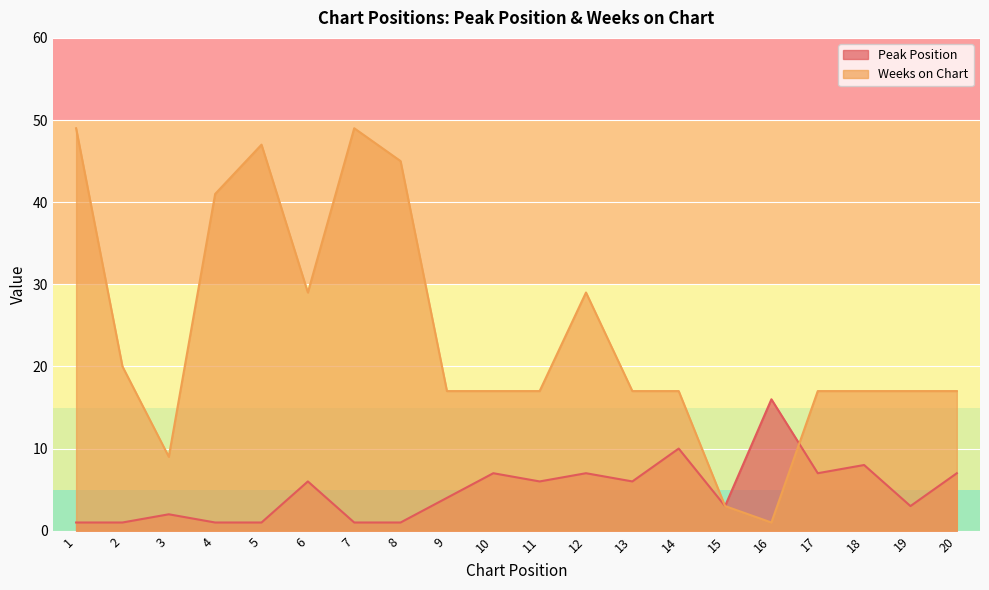

Reading left to right, list all the values displayed in this chart.

Peak Position: 1=1	2=1	3=2	4=1	5=1	6=6	7=1	8=1	9=4	10=7	11=6	12=7	13=6	14=10	15=3	16=16	17=7	18=8	19=3	20=7
Weeks on Chart: 1=49	2=20	3=9	4=41	5=47	6=29	7=49	8=45	9=17	10=17	11=17	12=29	13=17	14=17	15=3	16=1	17=17	18=17	19=17	20=17